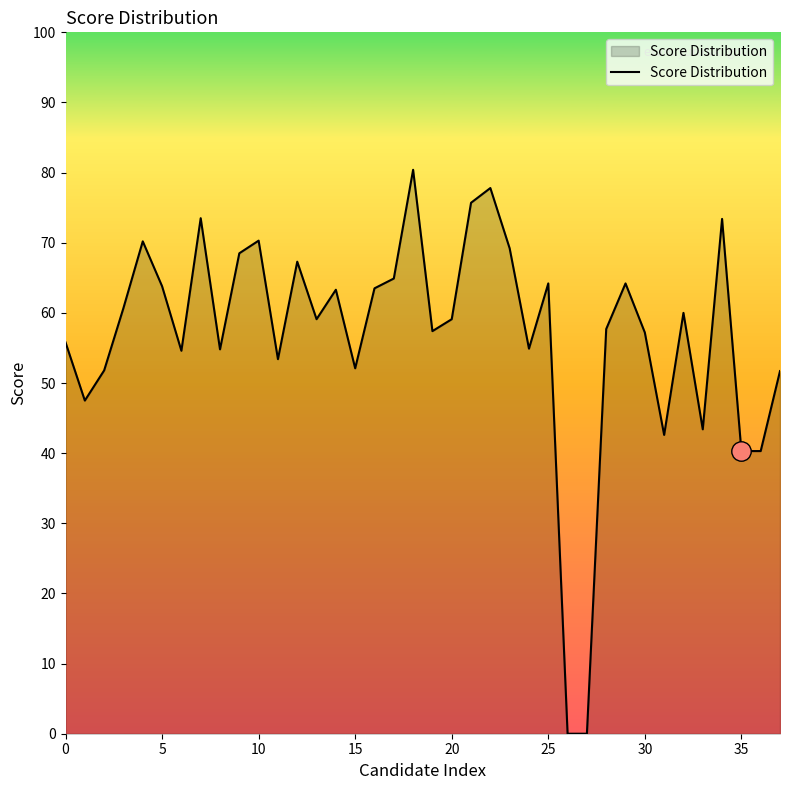

What is the difference between the maximum and minimum values?

80.4